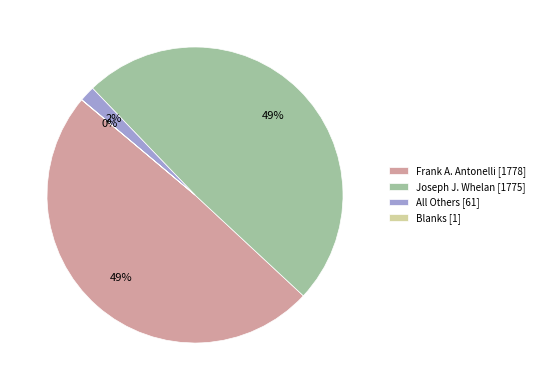

Is it true that Frank A. Antonelli is 49% of the pie?

True